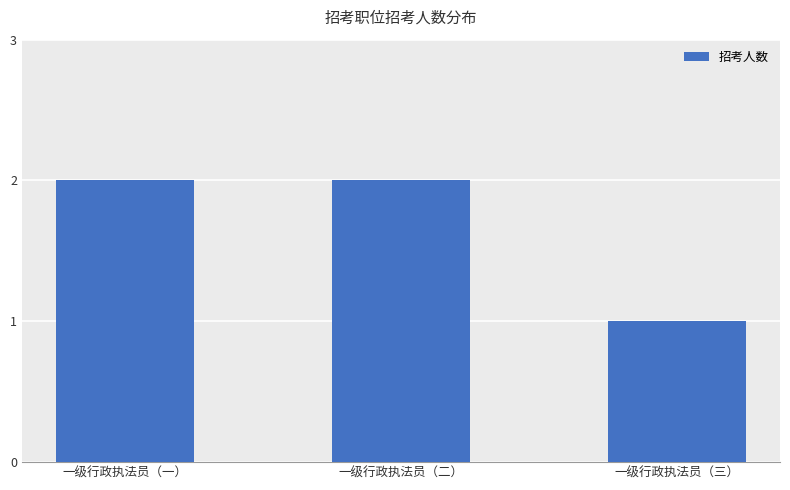

Which label corresponds to the smallest value in the chart?

一级行政执法员（三）